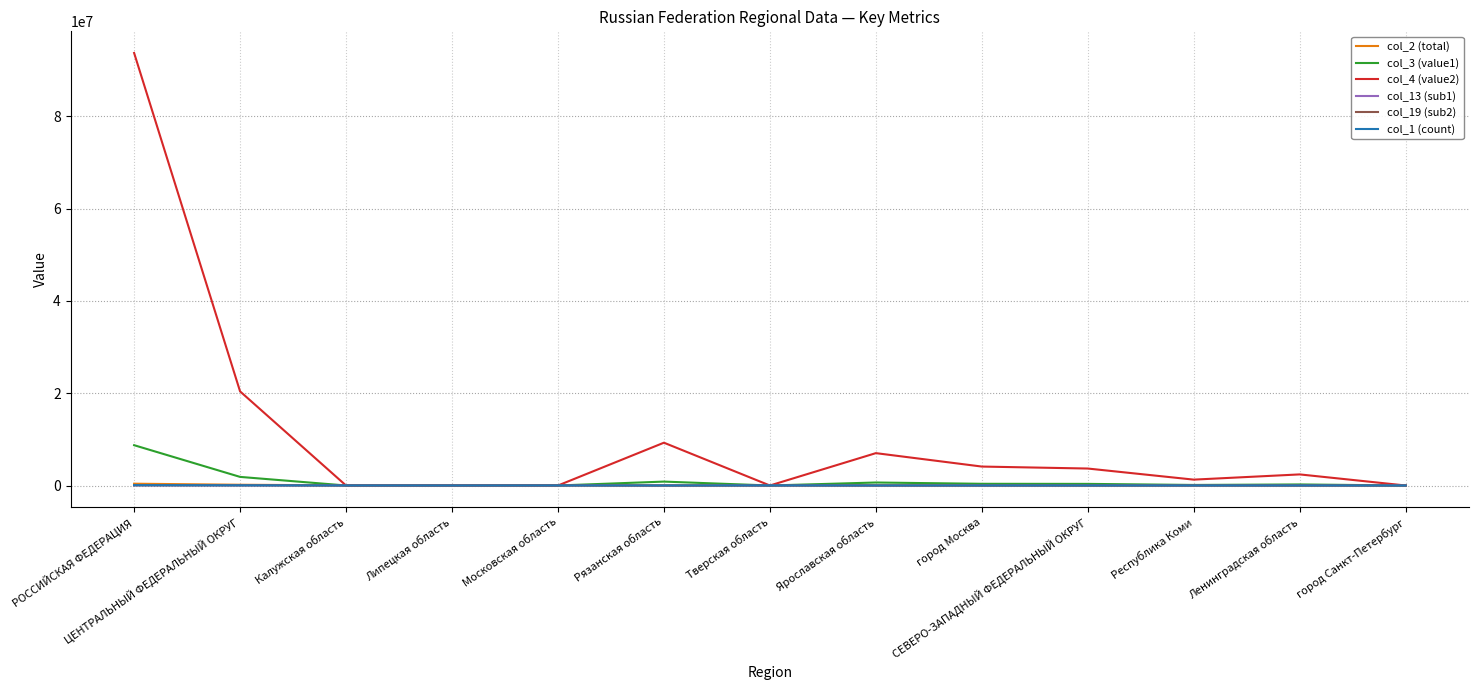

The col_2 (total) series shows 0 at Ленинградская область. True or false?

True